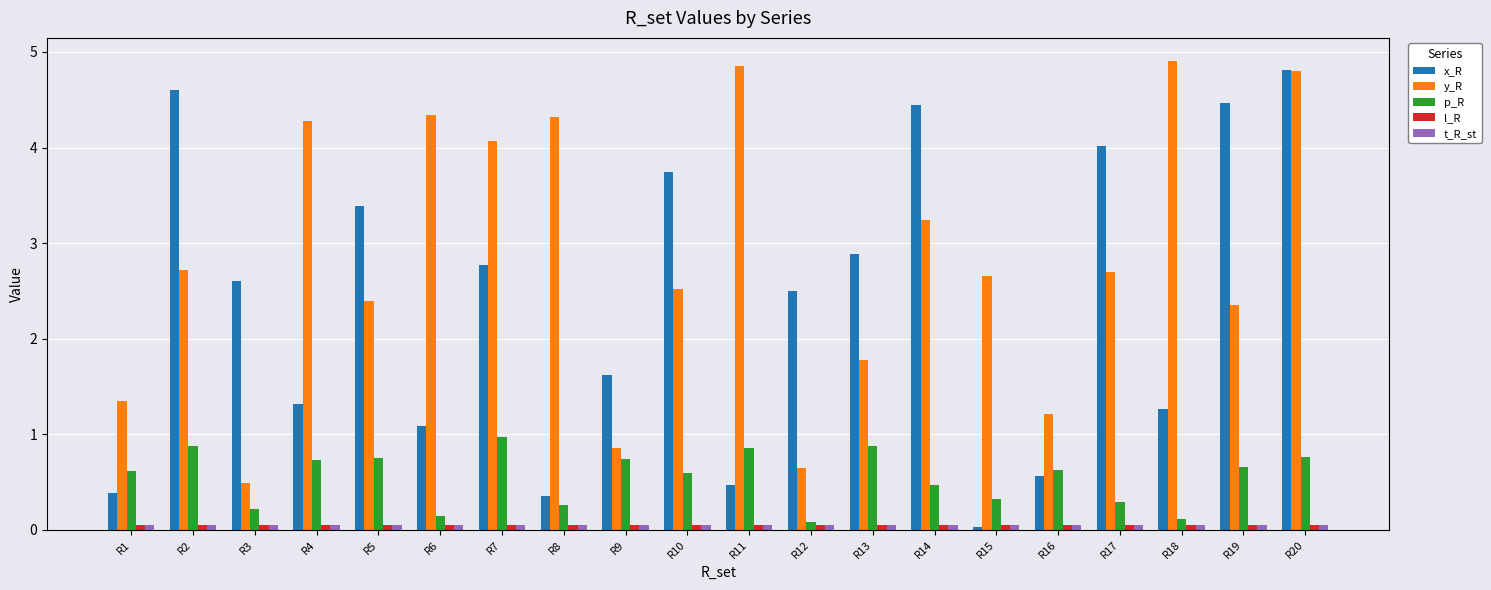

True or false: p_R has a value of 0.9 at R16.

False